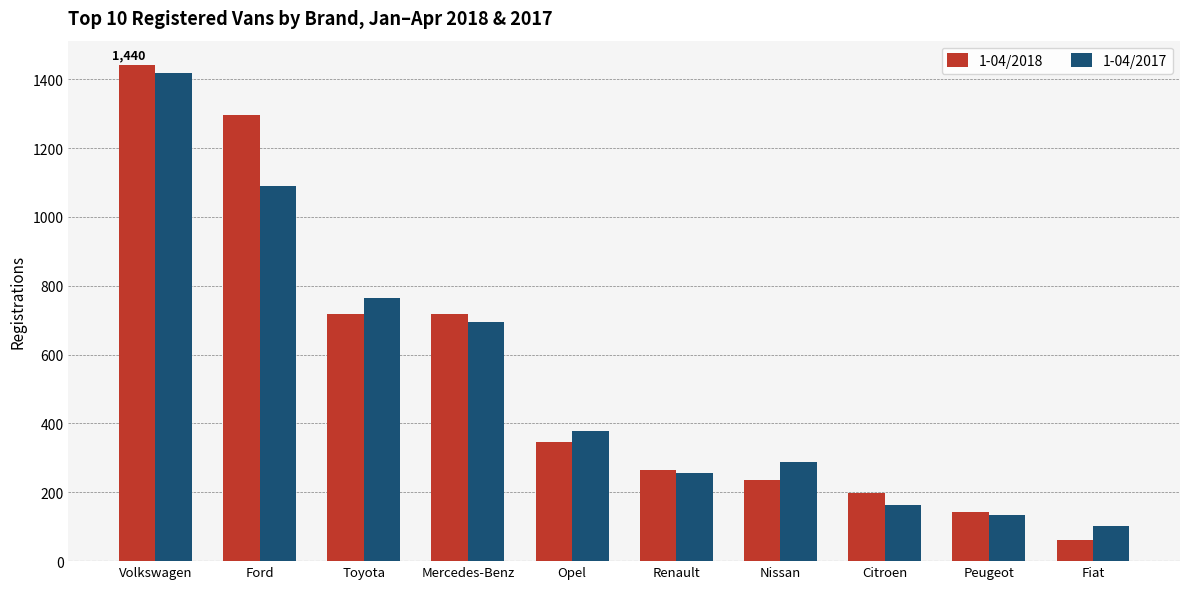

At which category is the sum across all series the highest?

Volkswagen